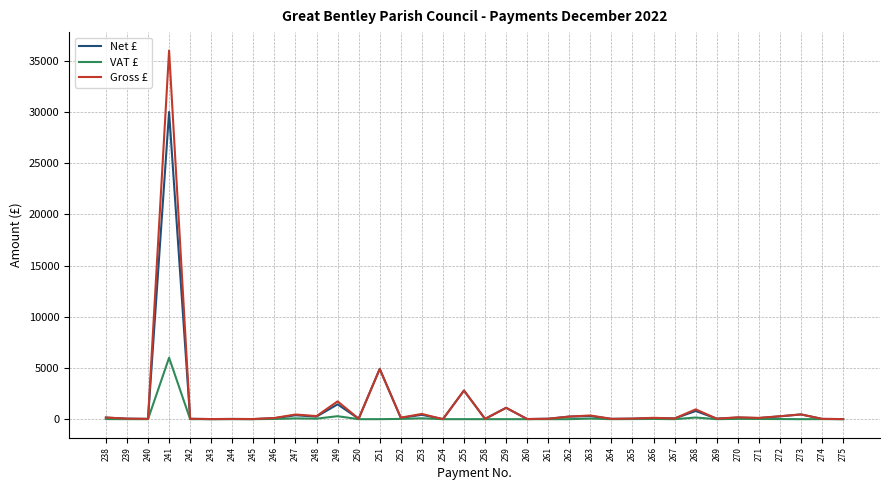

At which category is the sum across all series the highest?

241